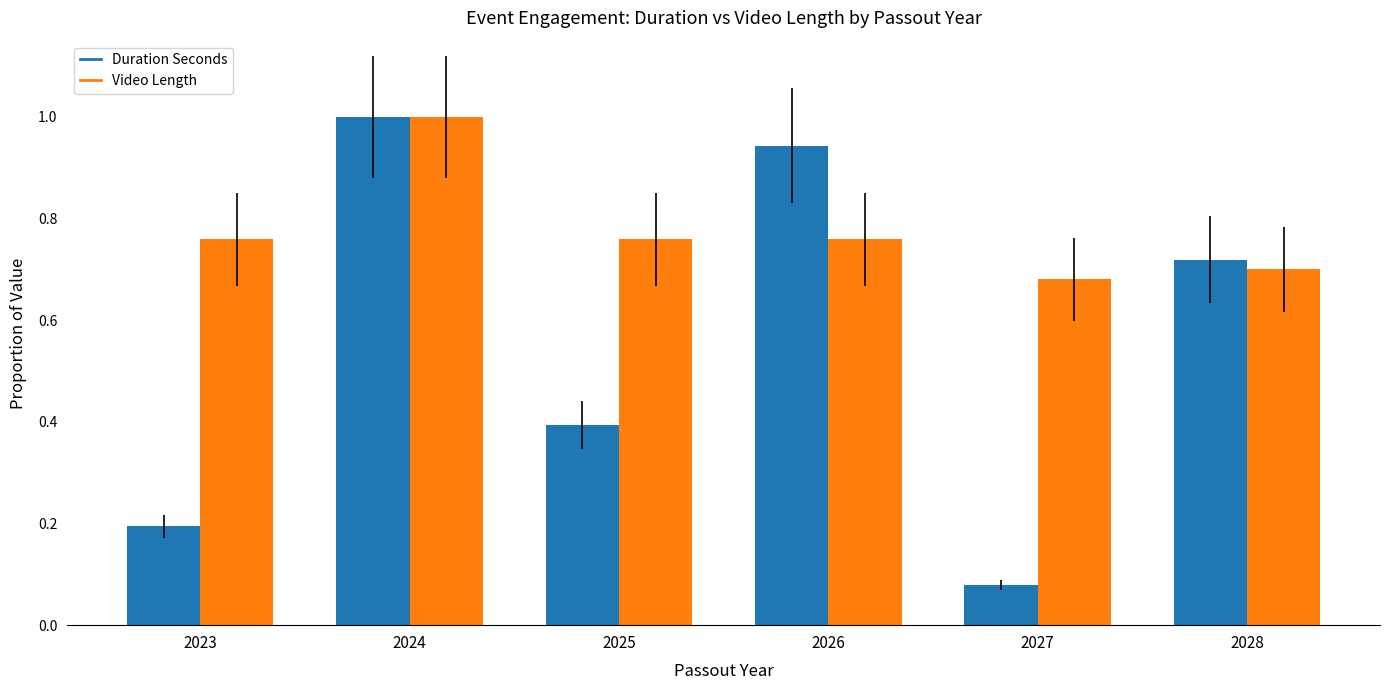

Which label corresponds to the smallest value in the chart?

2027